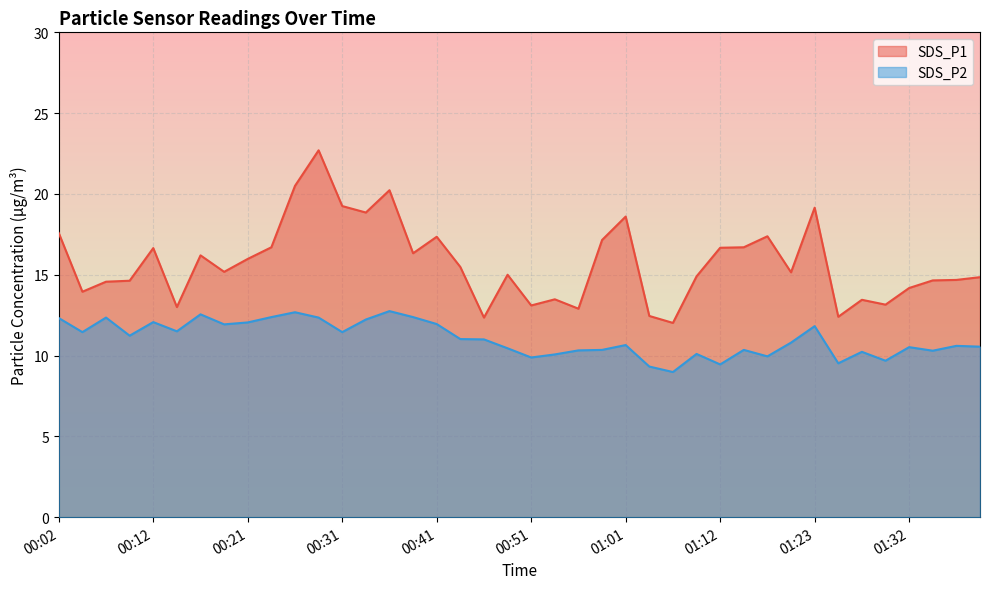

What position from the left is 00:58?

24